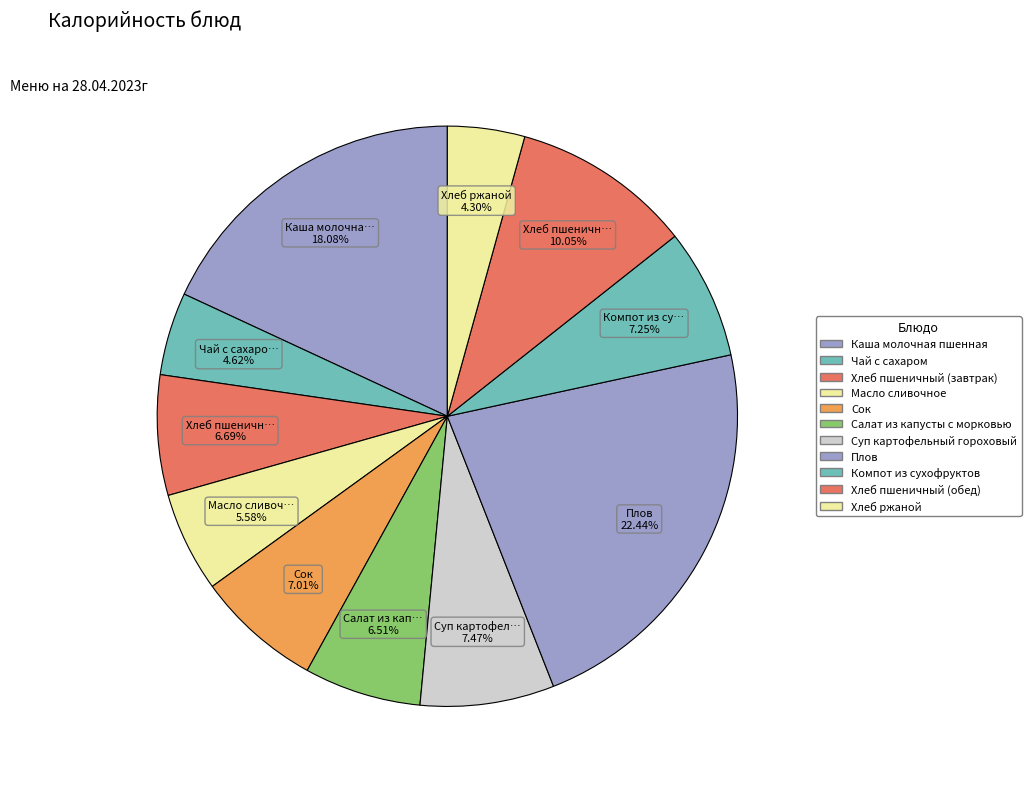

What percentage is the Салат из капусты с морковью slice, to the nearest percent?

7%